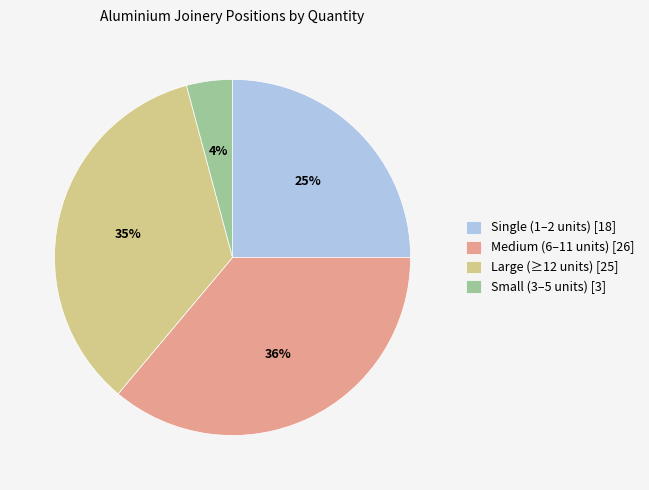

Combined, do Single (1–2 units) [18] and Small (3–5 units) [3] account for over 50%?

No